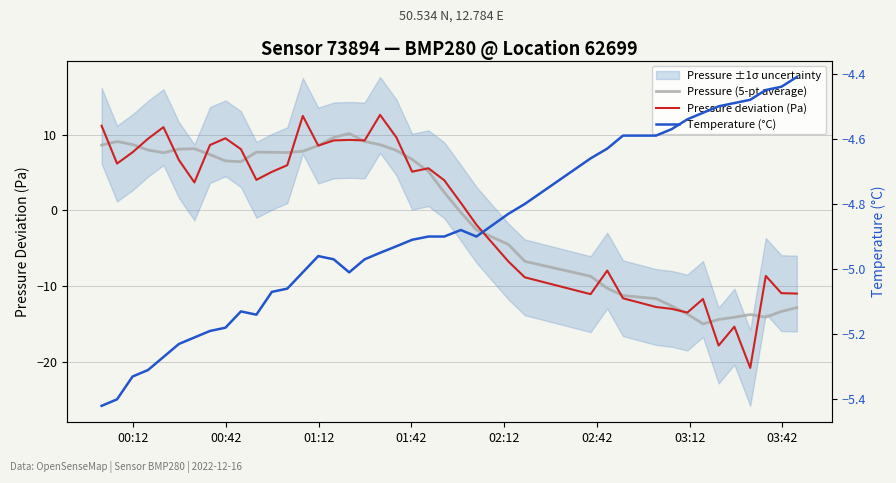

How many values in the Pressure (5-pt average) series are below 6?

19